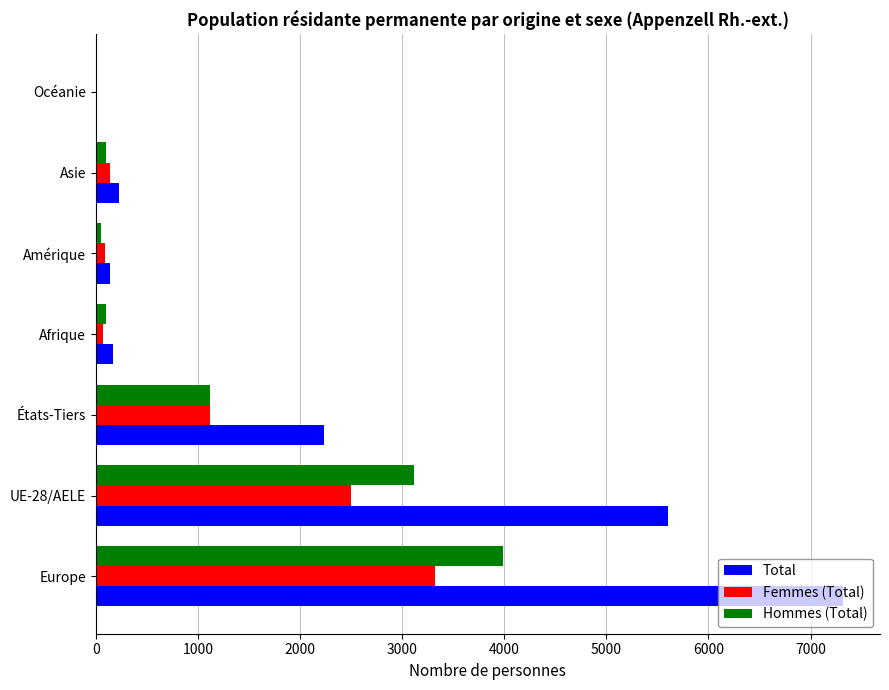

What is the maximum value for Hommes (Total)?

3990